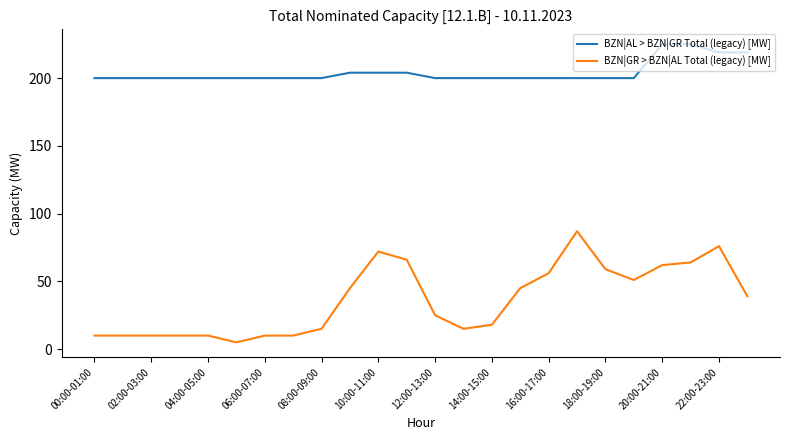

Which series has the largest total across all categories?

BZN|AL > BZN|GR Total (legacy) [MW]